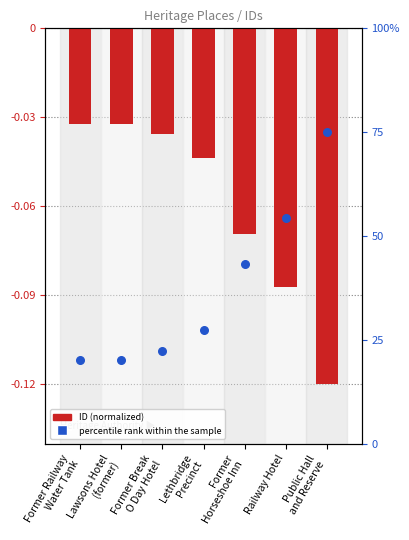

Which series has the largest total across all categories?

percentile rank within the sample